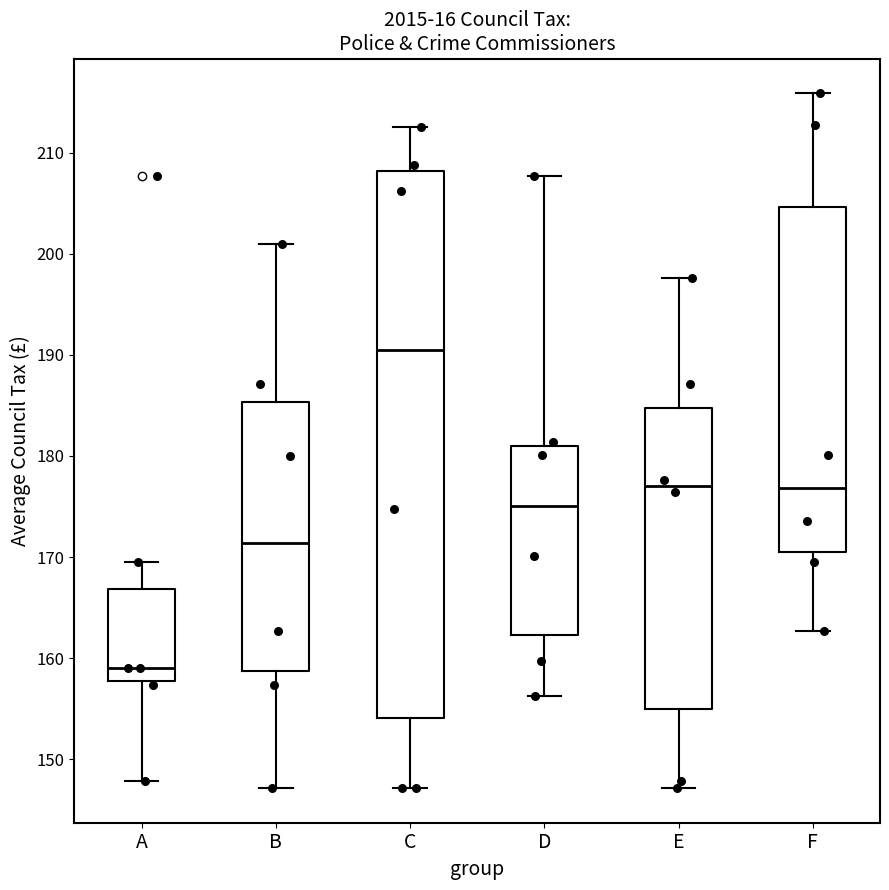

Where does the median line of the box for E sit on the y-axis? The values are not printed on the chart, so give them approximately, as read against the axis.

177